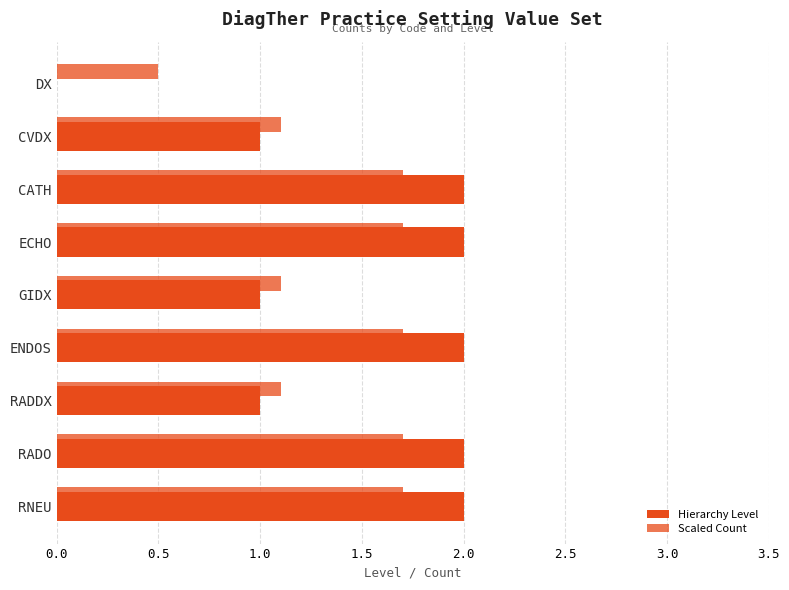

What position from the left is 0.5?

2